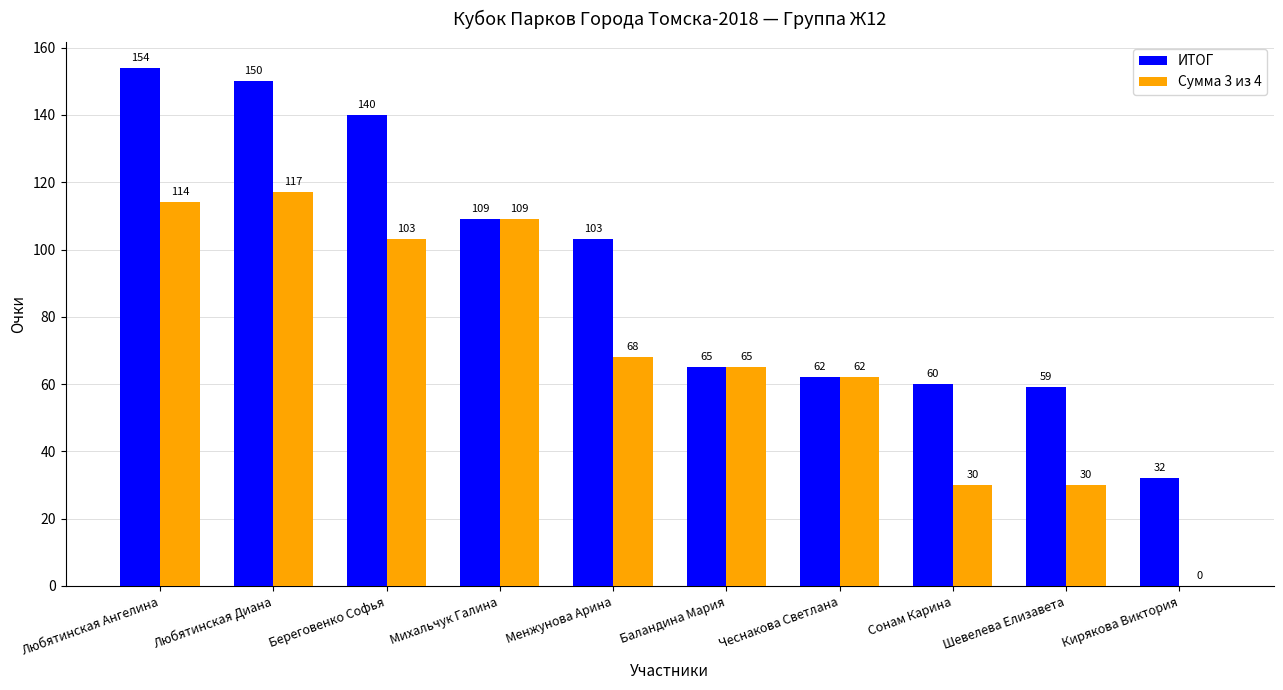

How many series are shown in this chart?

2